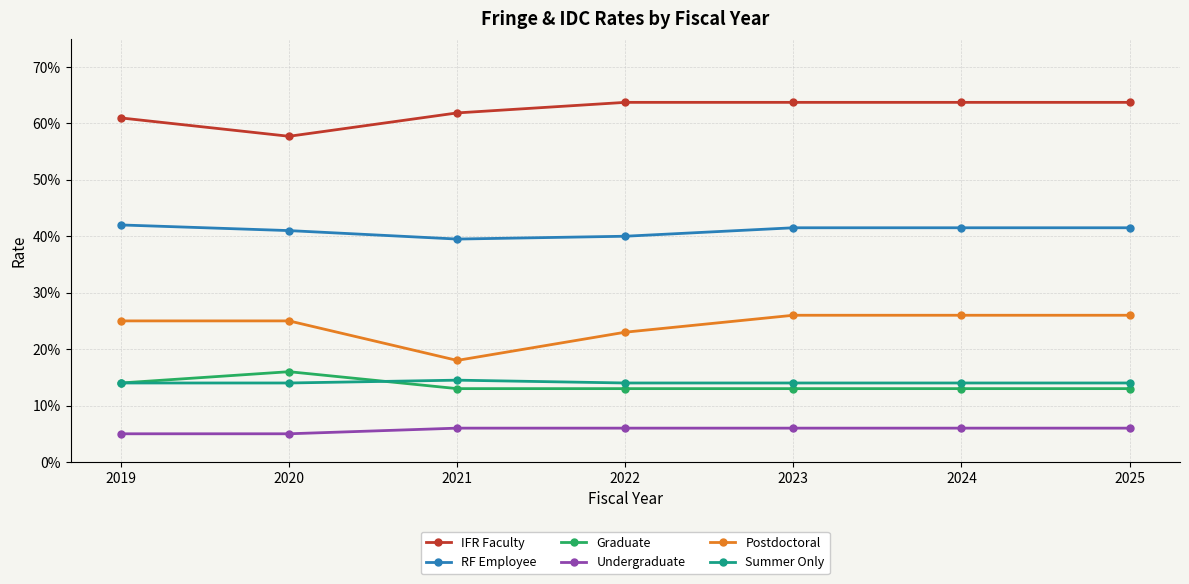

What is the total value across all series at 2020?

1.6